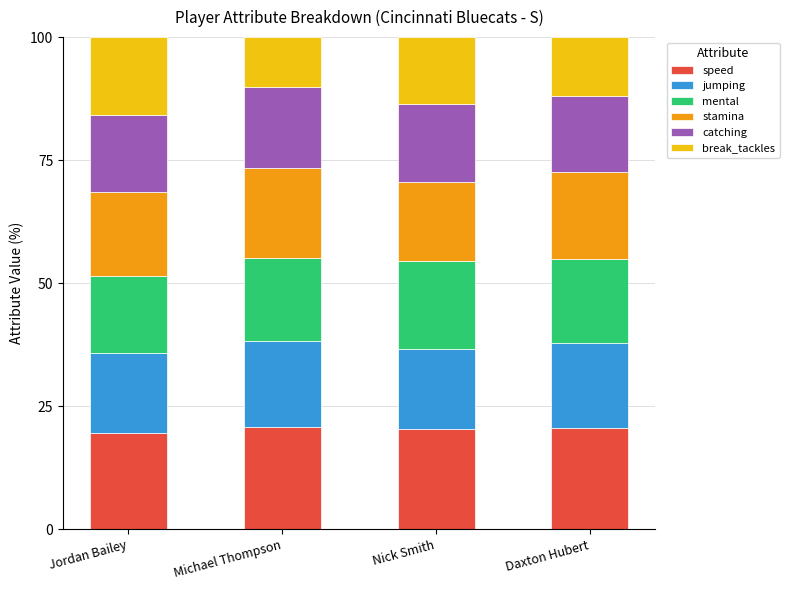

Is it true that speed equals 20.6 at Daxton Hubert?

True